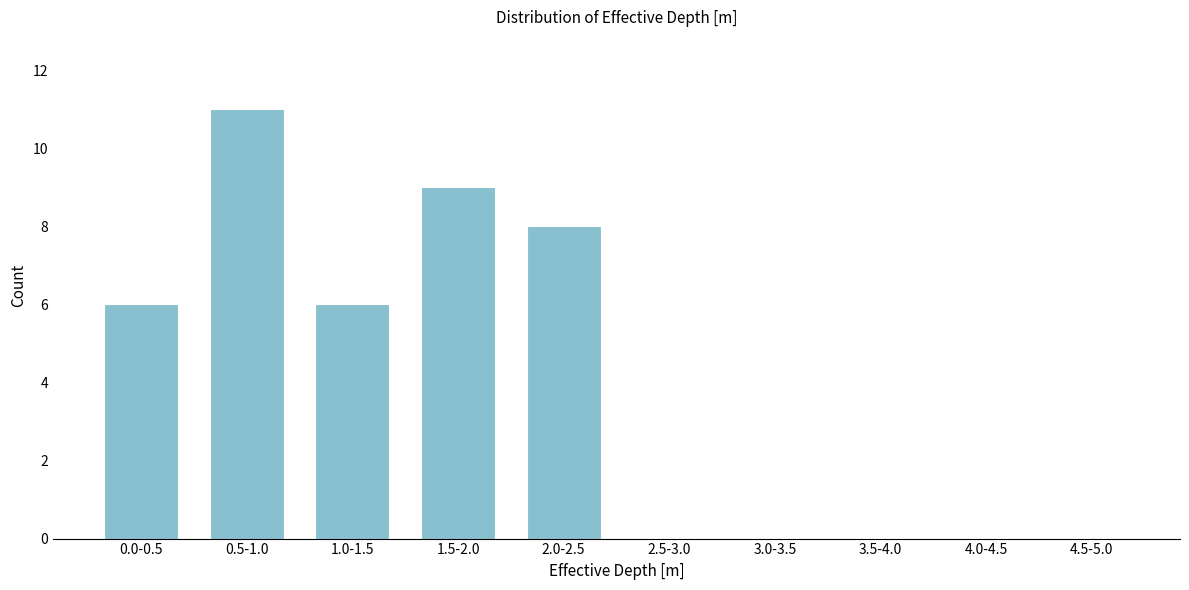

Reading right to left, what are all the values shown in this chart?

4.5-5.0=0	4.0-4.5=0	3.5-4.0=0	3.0-3.5=0	2.5-3.0=0	2.0-2.5=8	1.5-2.0=9	1.0-1.5=6	0.5-1.0=11	0.0-0.5=6